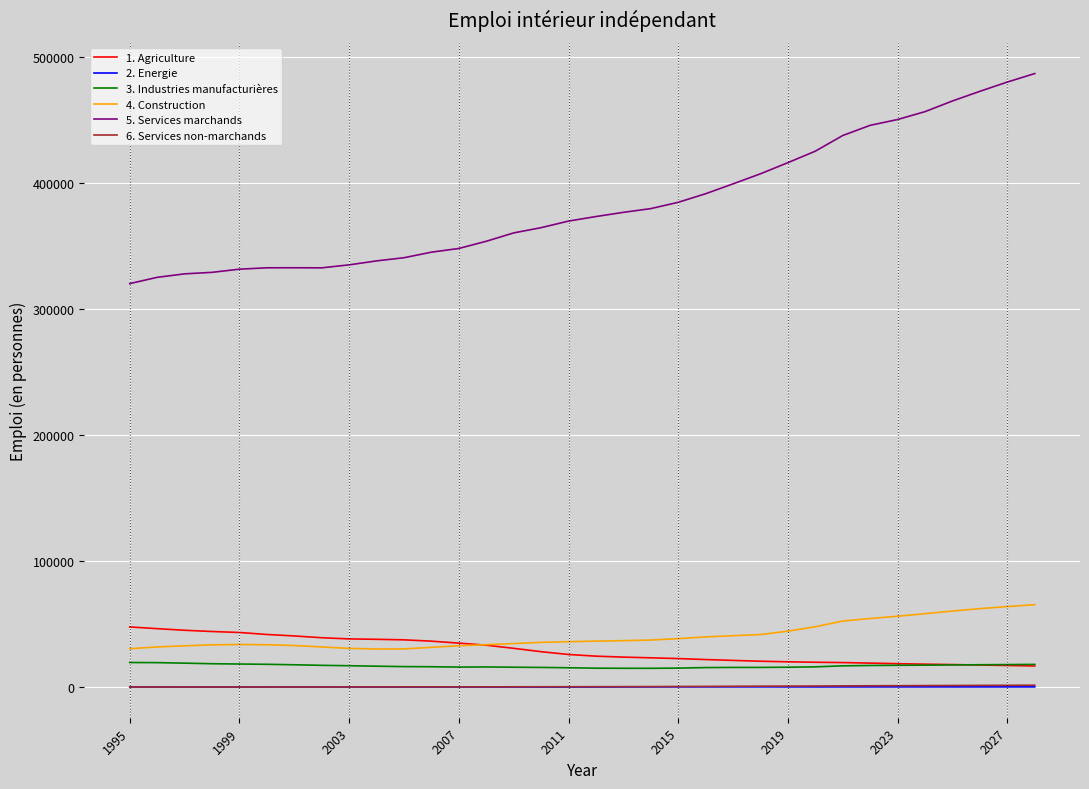

How many distinct data groups are displayed?

6